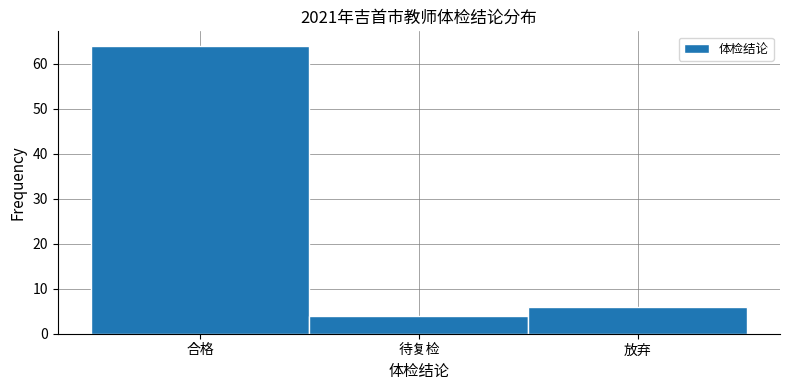

Reading left to right, list all the values displayed in this chart.

64	4	6